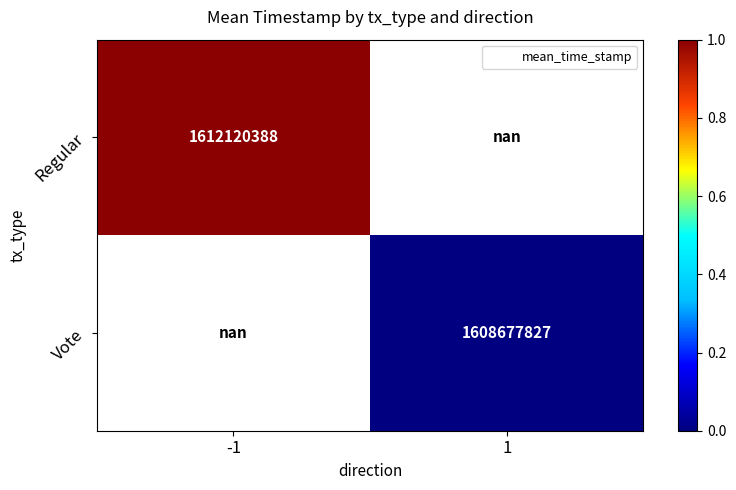

At 1, list the series in order from largest to smallest.

Regular, Vote